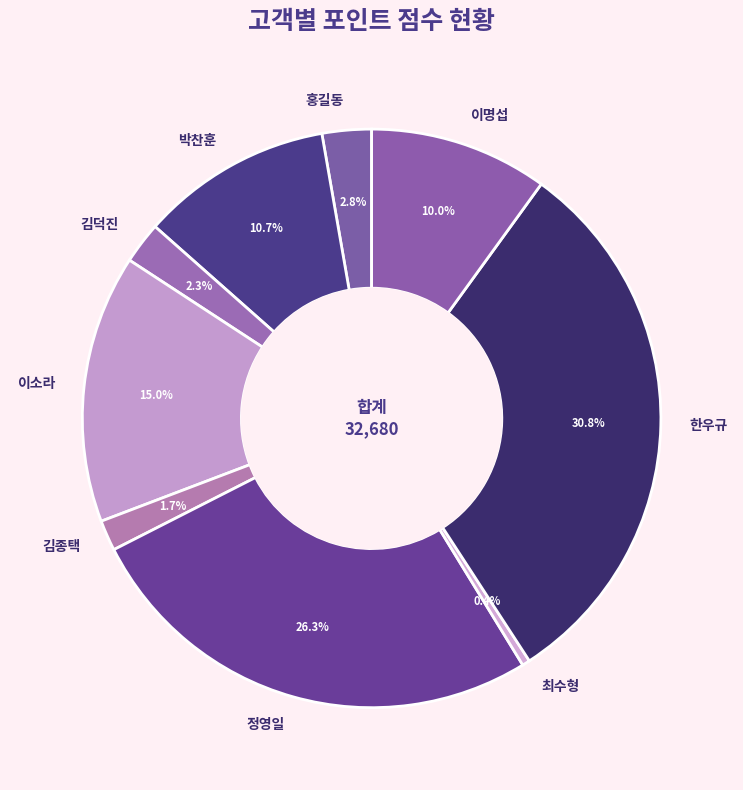

True or false: 최수형 accounts for 0% of the total.

True